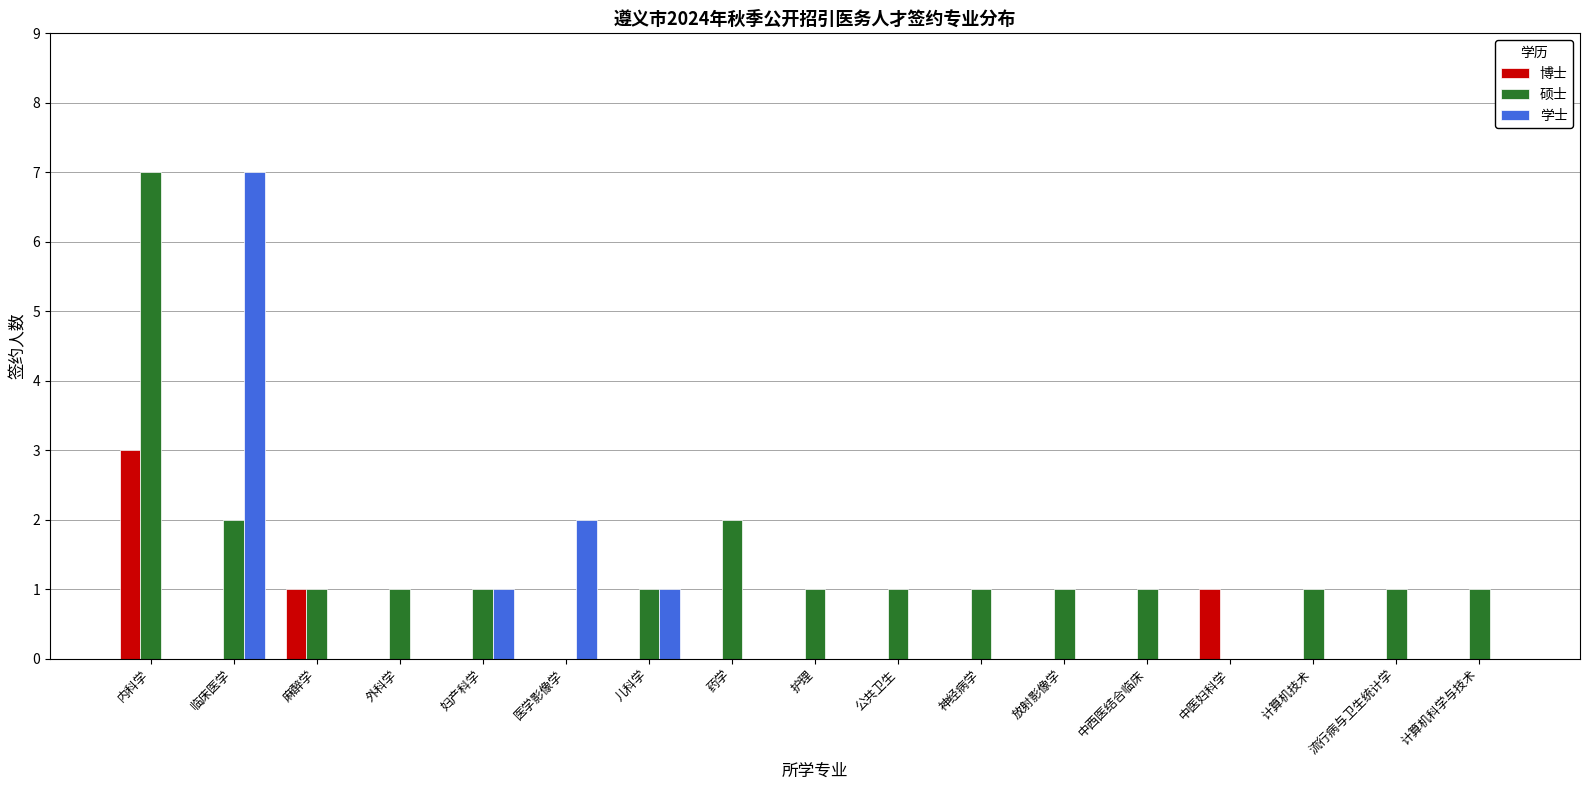

Is the value of 学士 at 计算机技术 greater than the value of 硕士 at 临床医学?

No